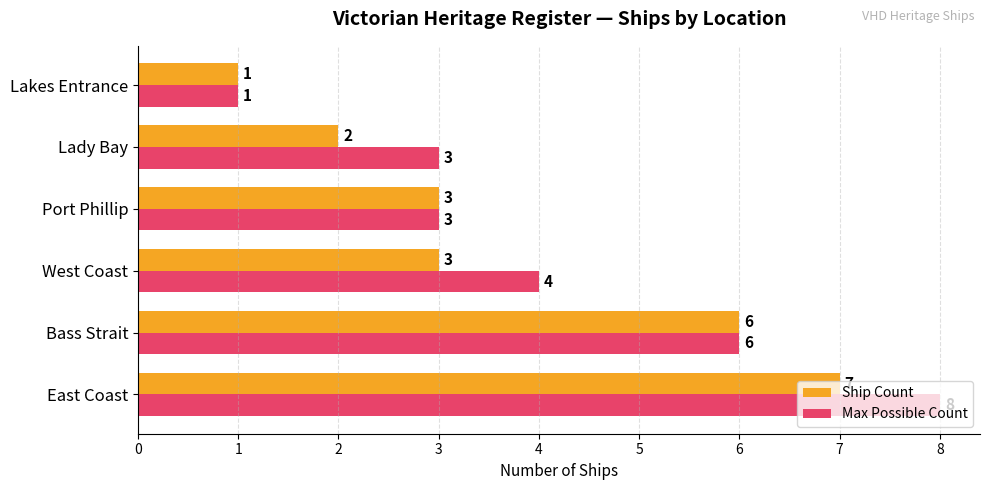

What is the highest value of the Max Possible Count series?

8